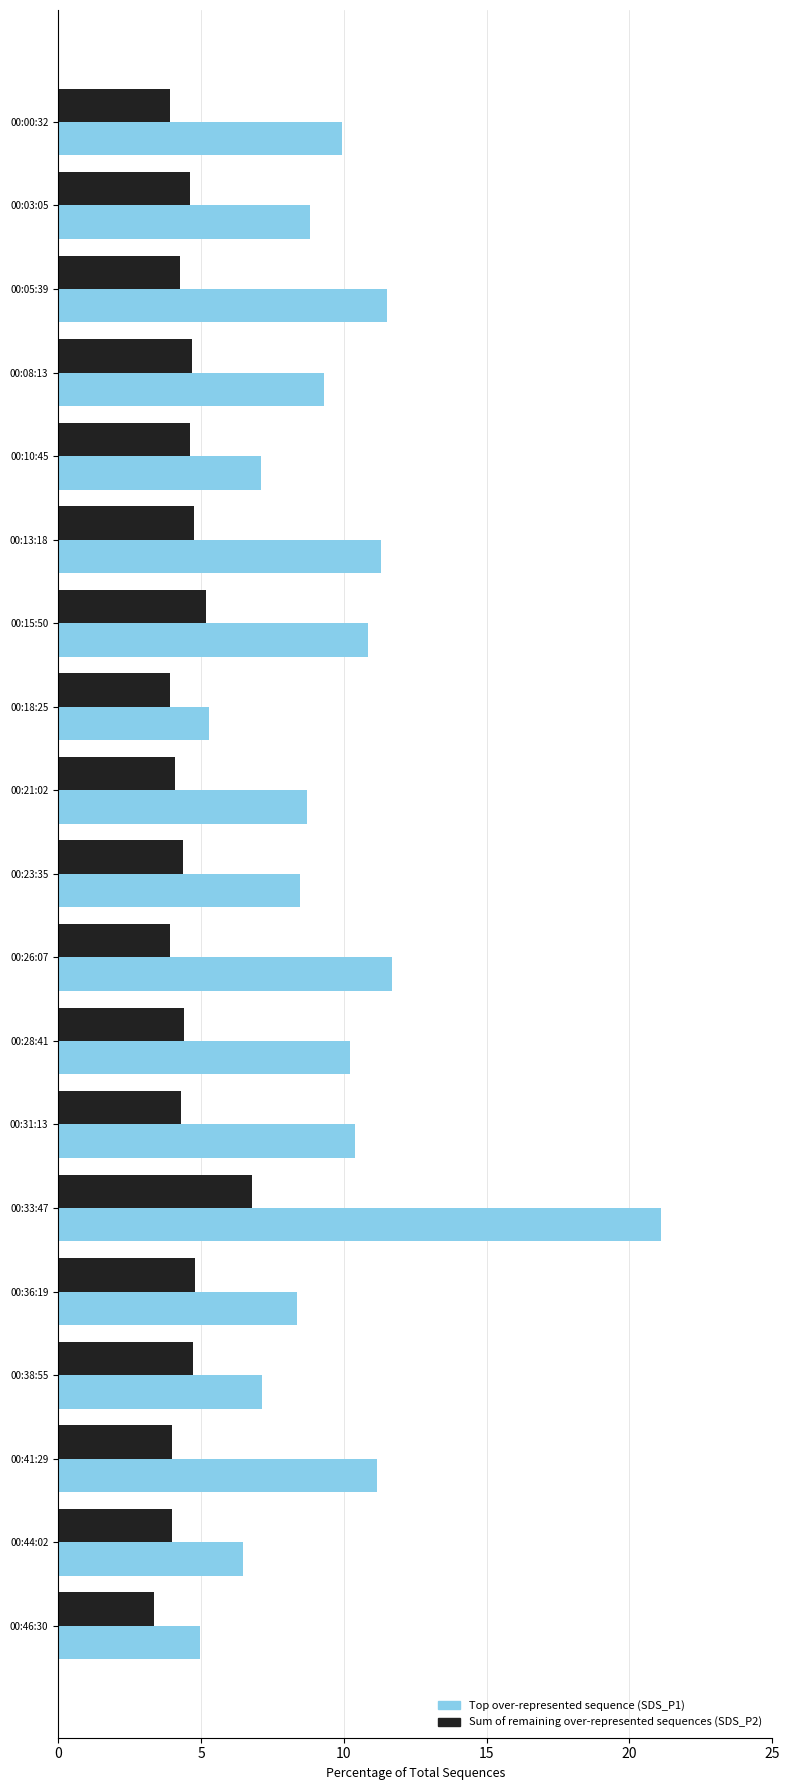

Which label corresponds to the smallest value in the chart?

00:46:30